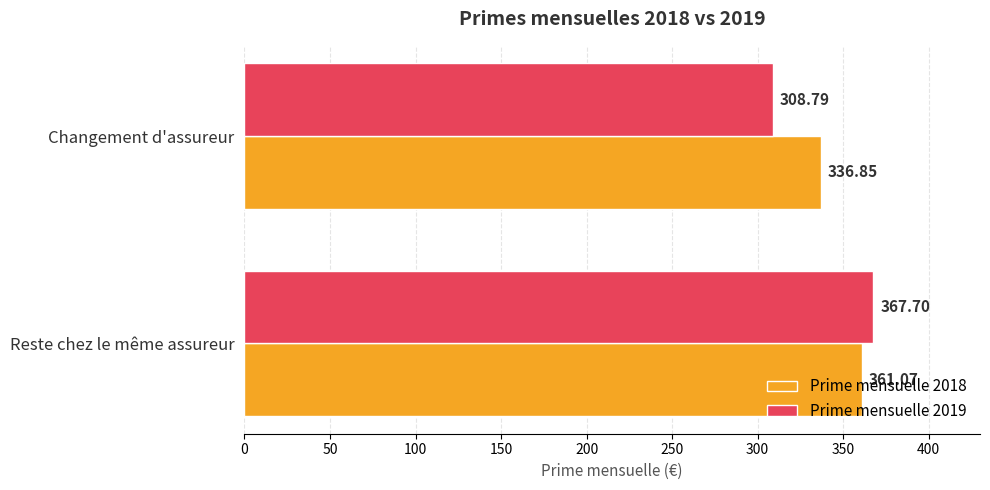

How many values in the Prime mensuelle 2019 series are below 367?

1